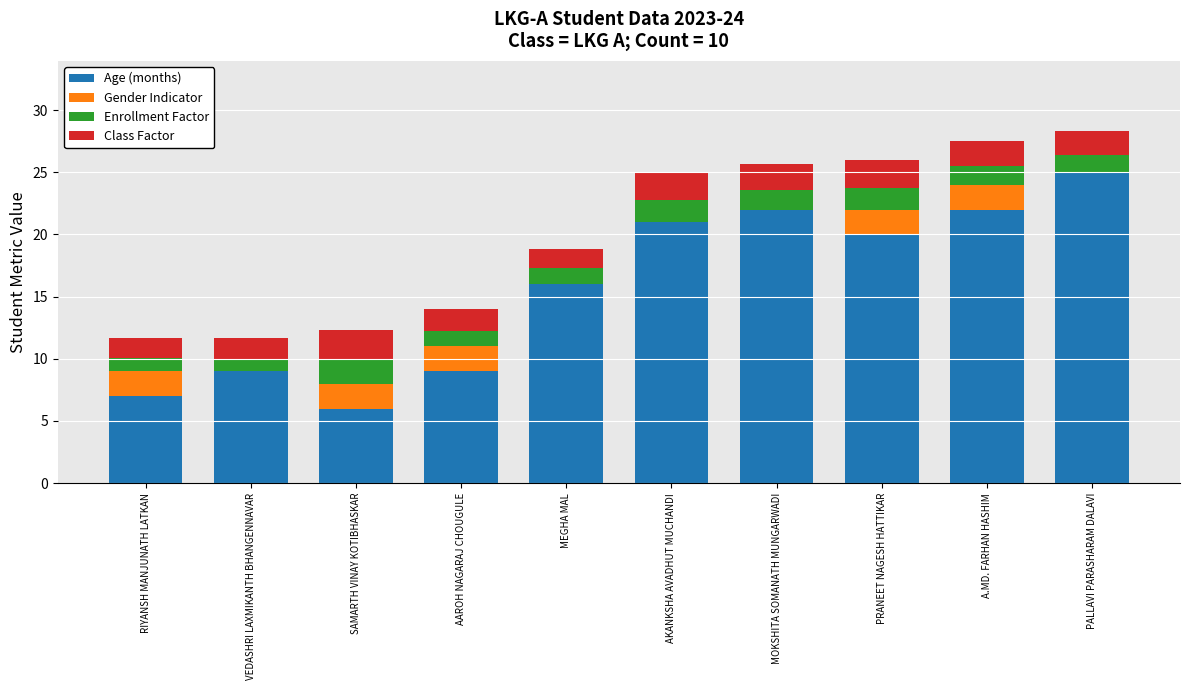

What is the total value across all series at MOKSHITA SOMANATH MUNGARWADI?

25.7